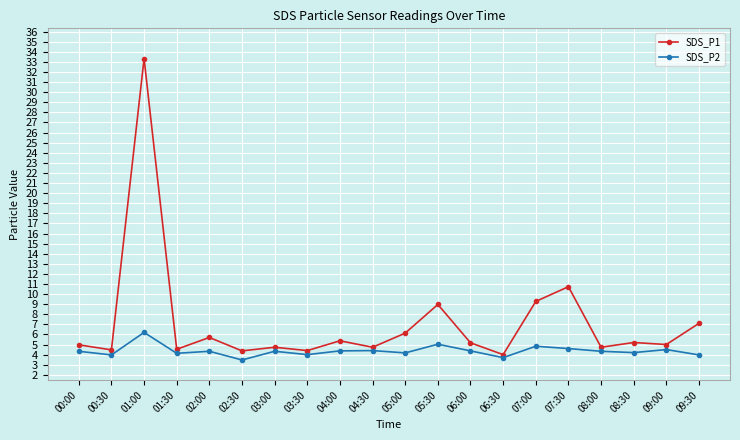

The SDS_P2 series shows 6.4 at 03:00. True or false?

False